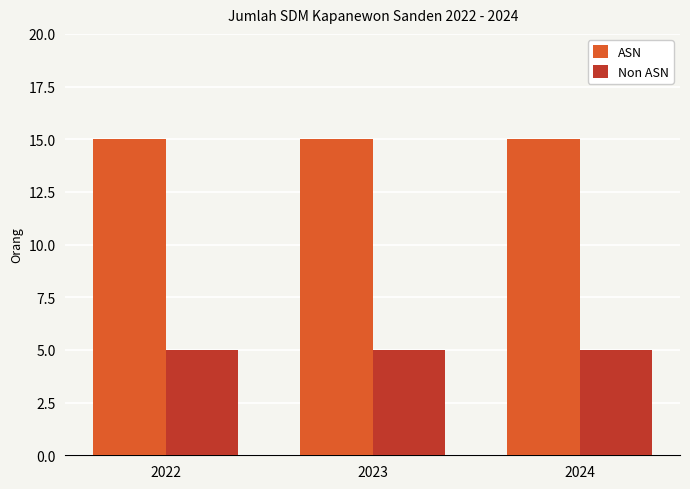

What is the value of the ASN bar at the 2nd from the left?

15